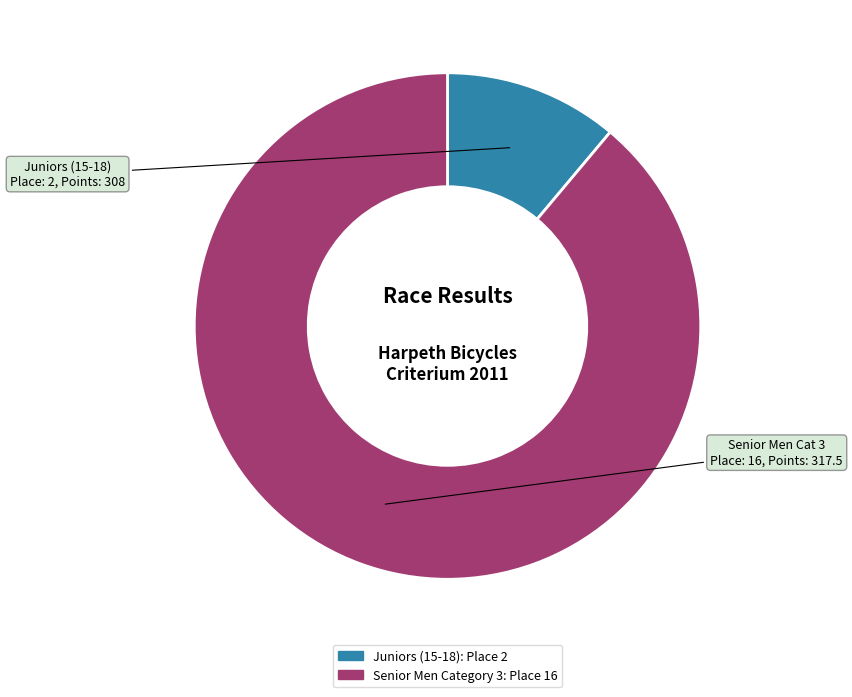

True or false: Senior Men Category 3 accounts for 89% of the total.

True